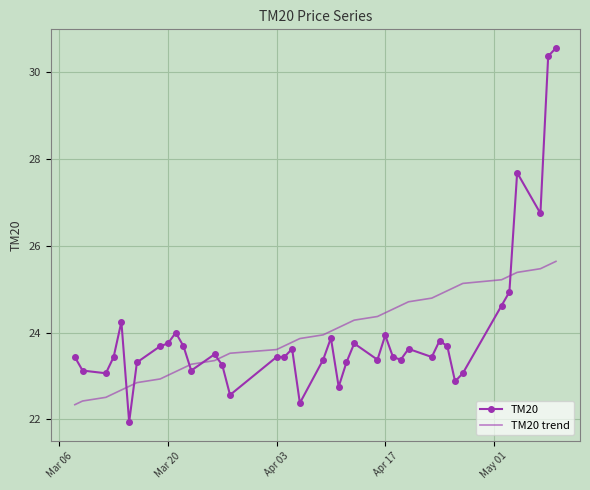

List the series in order of their peak value, lowest first.

TM20 trend, TM20